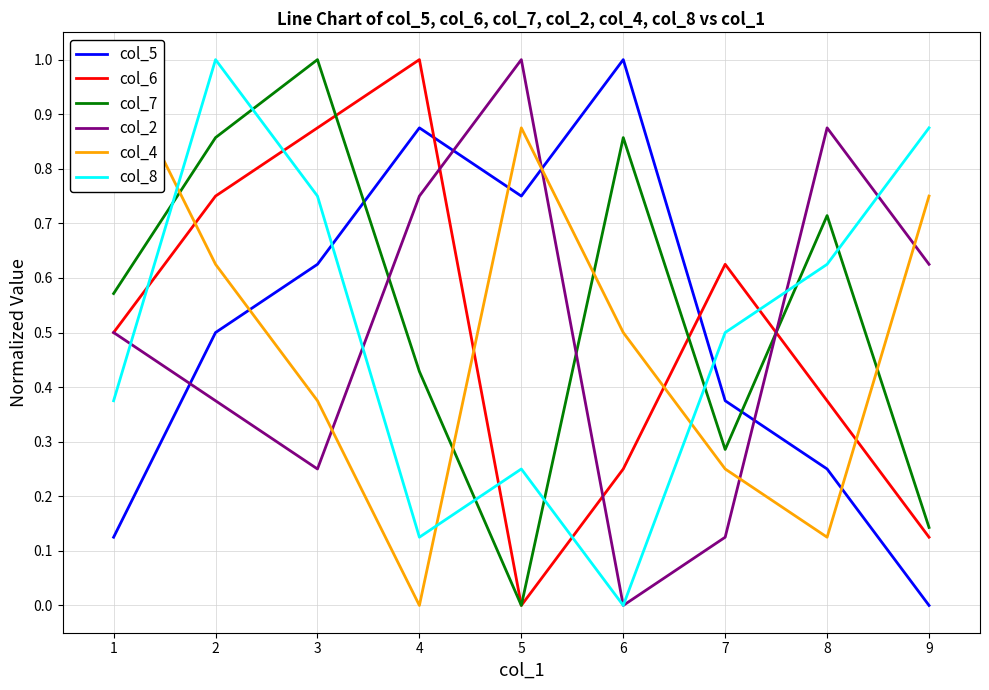

True or false: col_5 has a value of 0.0 at 9.

True